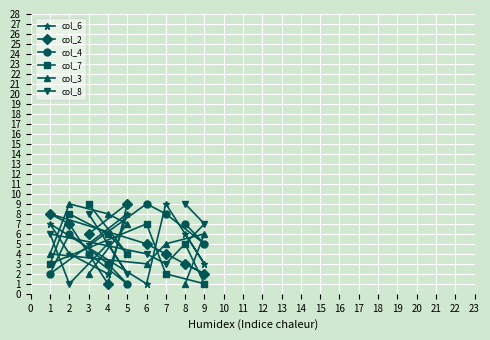

Reading right to left, list all the values displayed in this chart.

col_6: 9=3	8=6	7=9	6=1	5=8	4=2	3=5	2=4	1=7
col_2: 9=2	8=3	7=4	6=5	5=9	4=1	3=6	2=7	1=8
col_4: 9=5	8=7	7=8	6=9	5=1	4=3	3=4	2=6	1=2
col_7: 9=1	8=5	7=2	6=7	5=4	4=6	3=9	2=8	1=3
col_3: 9=6	8=1	7=5	6=3	5=7	4=8	3=2	2=9	1=4
col_8: 9=7	8=9	7=3	6=4	5=2	4=5	3=8	2=1	1=6